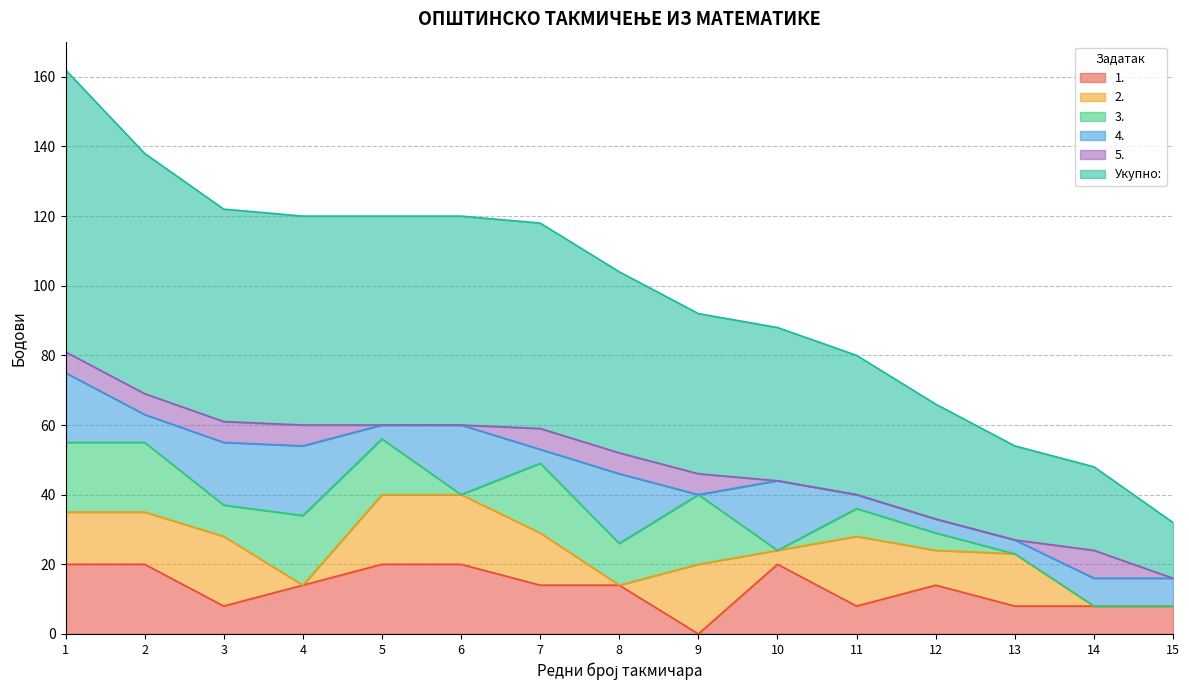

Reading left to right, transcribe all the data shown in this chart.

1.: 1=20	2=20	3=8	4=14	5=20	6=20	7=14	8=14	9=0	10=20	11=8	12=14	13=8	14=8	15=8
2.: 1=15	2=15	3=20	4=0	5=20	6=20	7=15	8=0	9=20	10=4	11=20	12=10	13=15	14=0	15=0
3.: 1=20	2=20	3=9	4=20	5=16	6=0	7=20	8=12	9=20	10=0	11=8	12=5	13=0	14=0	15=0
4.: 1=20	2=8	3=18	4=20	5=4	6=20	7=4	8=20	9=0	10=20	11=4	12=4	13=4	14=8	15=8
5.: 1=6	2=6	3=6	4=6	5=0	6=0	7=6	8=6	9=6	10=0	11=0	12=0	13=0	14=8	15=0
Укупно:: 1=81	2=69	3=61	4=60	5=60	6=60	7=59	8=52	9=46	10=44	11=40	12=33	13=27	14=24	15=16